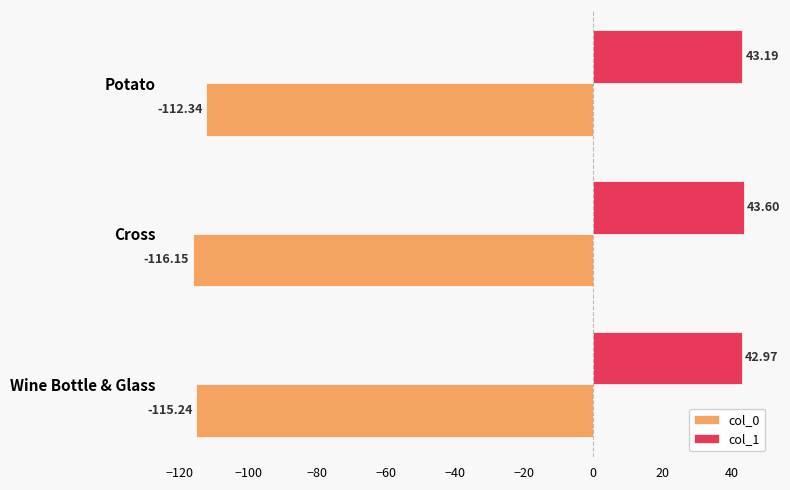

Where is col_1 nearest to the value 43?

Wine Bottle & Glass